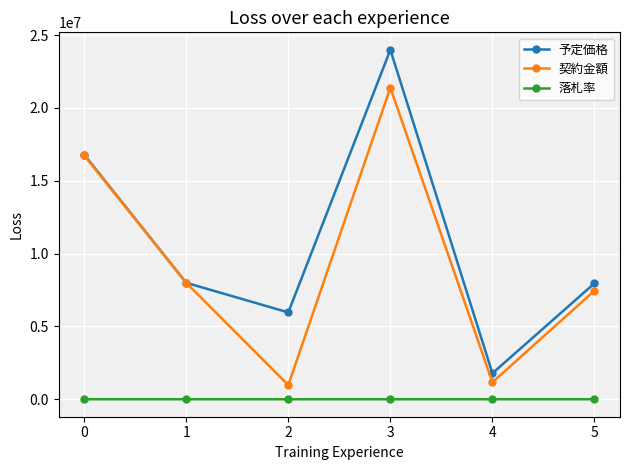

True or false: 予定価格 and 落札率 intersect in this chart.

False